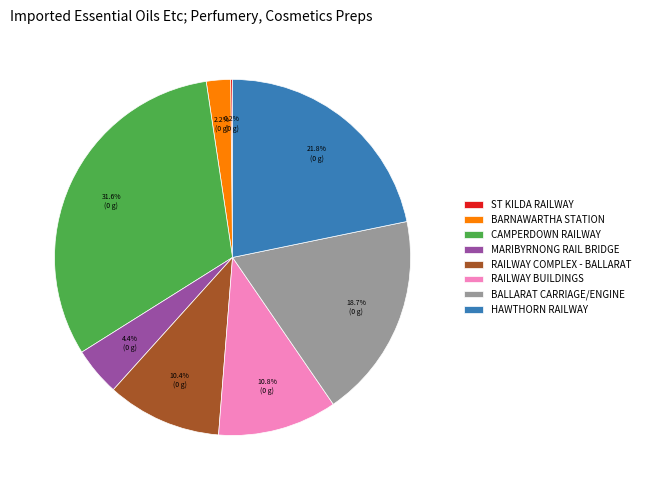

Is RAILWAY COMPLEX - BALLARAT the majority of the pie?

No